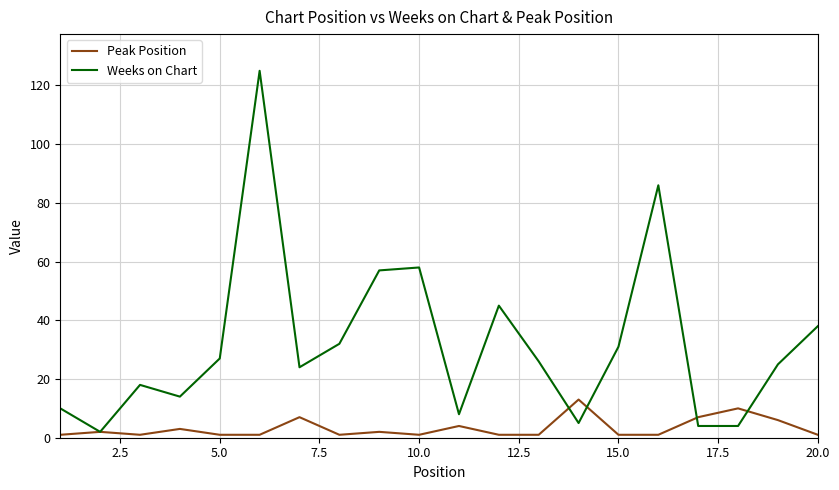

Which series has the largest range (max minus min)?

Weeks on Chart